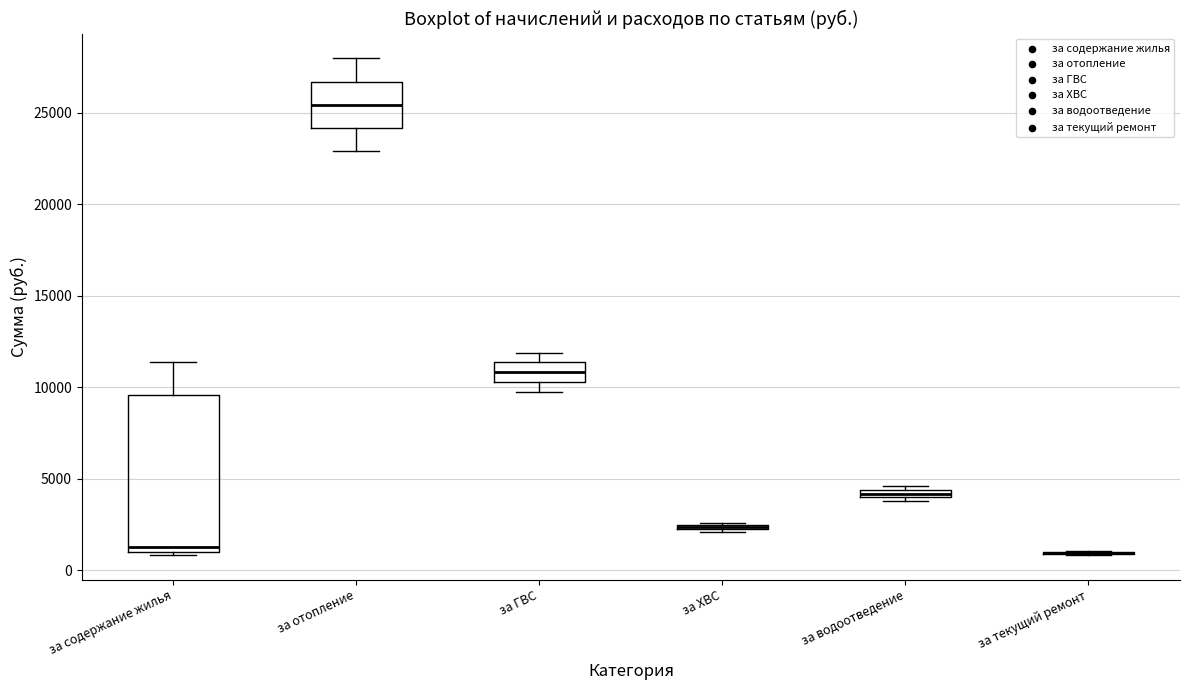

Which box is the tallest, from its lower edge to its upper edge?

за содержание жилья